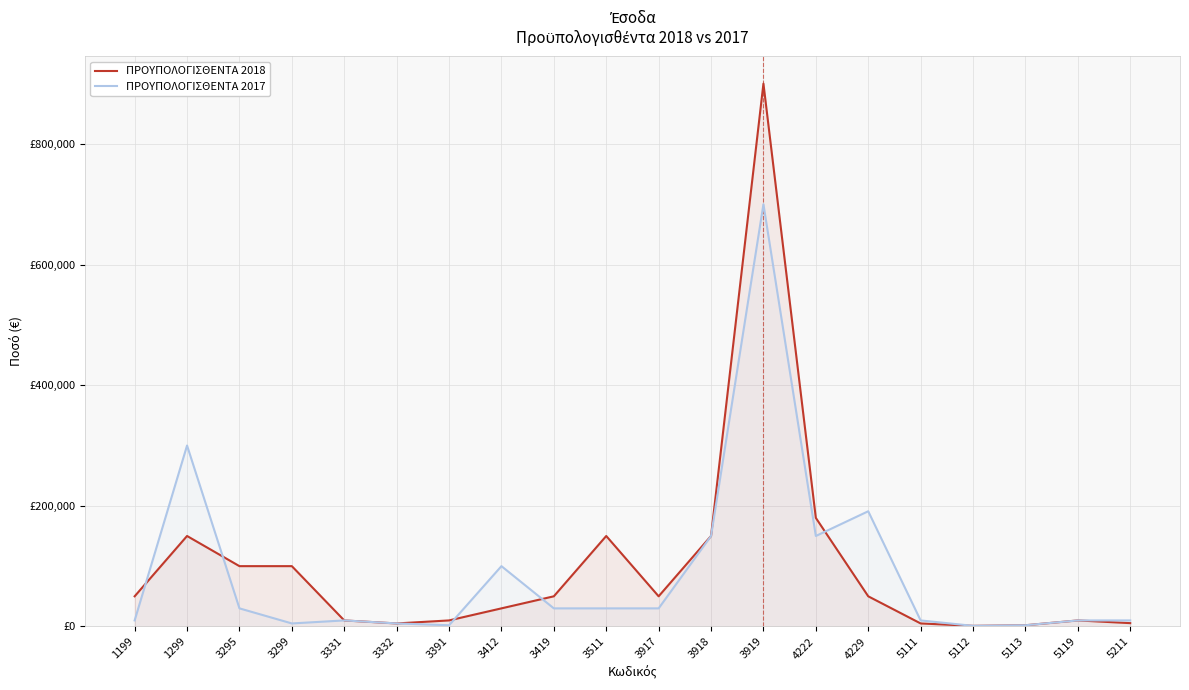

What is the value of the ΠΡΟΥΠΟΛΟΓΙΣΘΕΝΤΑ 2018 point at the 14th from the left?

180000